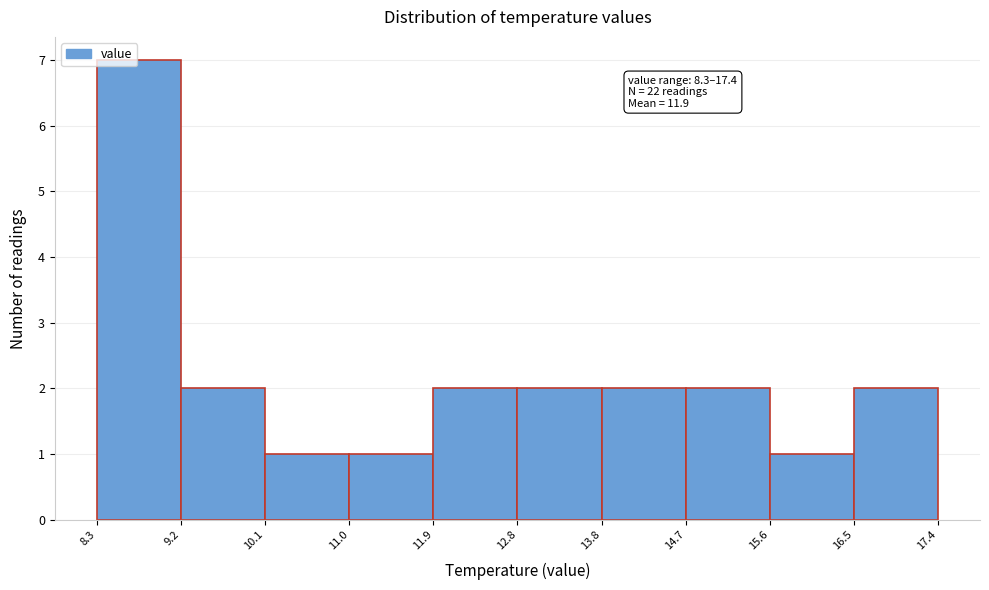

Over which range of the x-axis is the bar tallest?

8.3 to 9.2